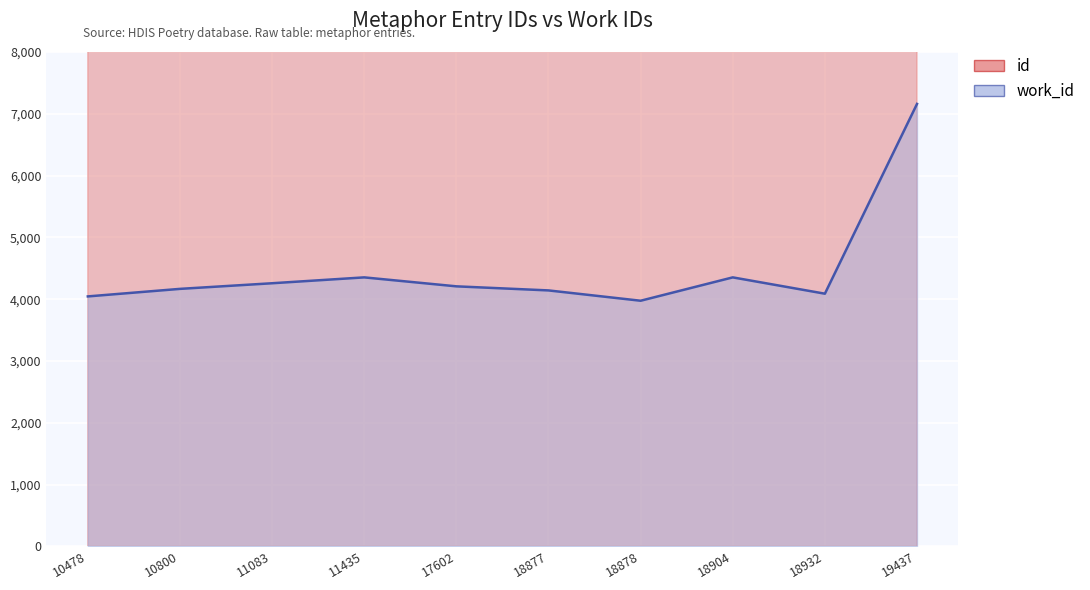

What is the approximate value of id at 18932, to the nearest 50?

18950